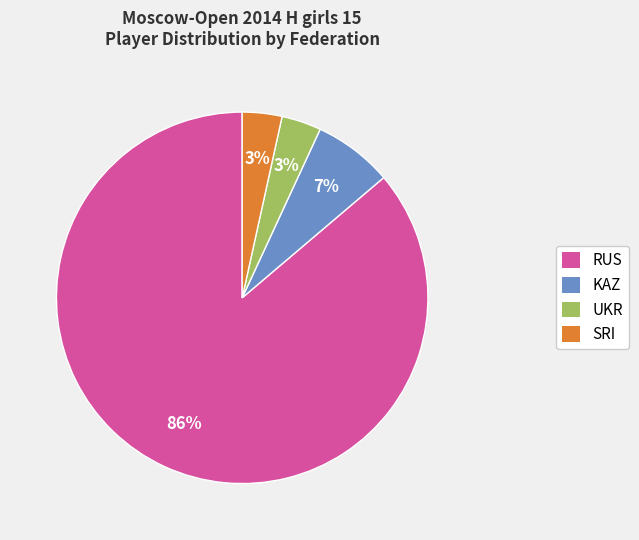

To the nearest percent, what is the average slice percentage?

25%